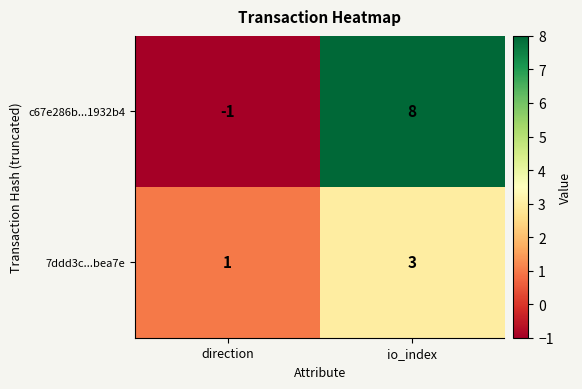

Is the value of c67e286b...1932b4 at direction greater than the value of 7ddd3c...bea7e at io_index?

No